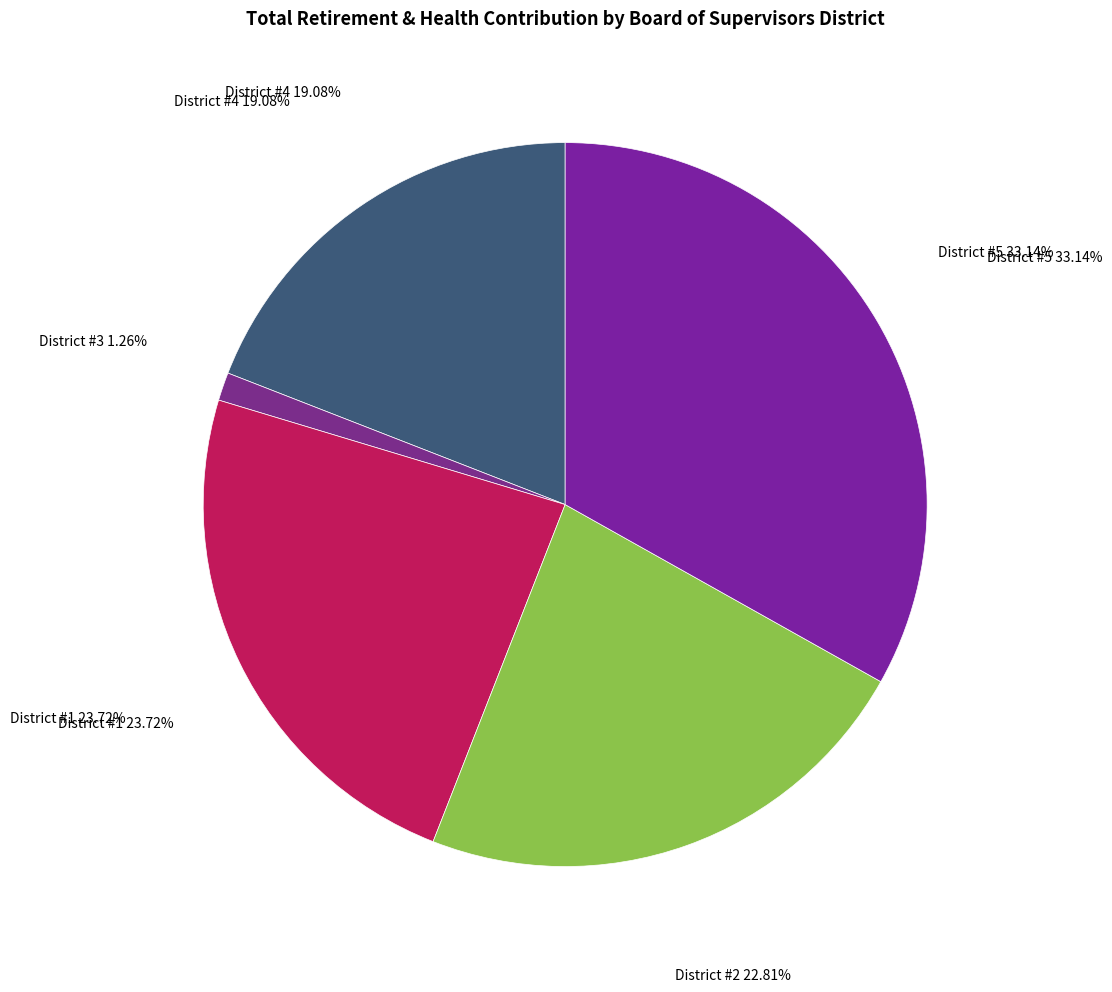

Does Board Of Supervisors, District #1 account for over 50% of the chart?

No